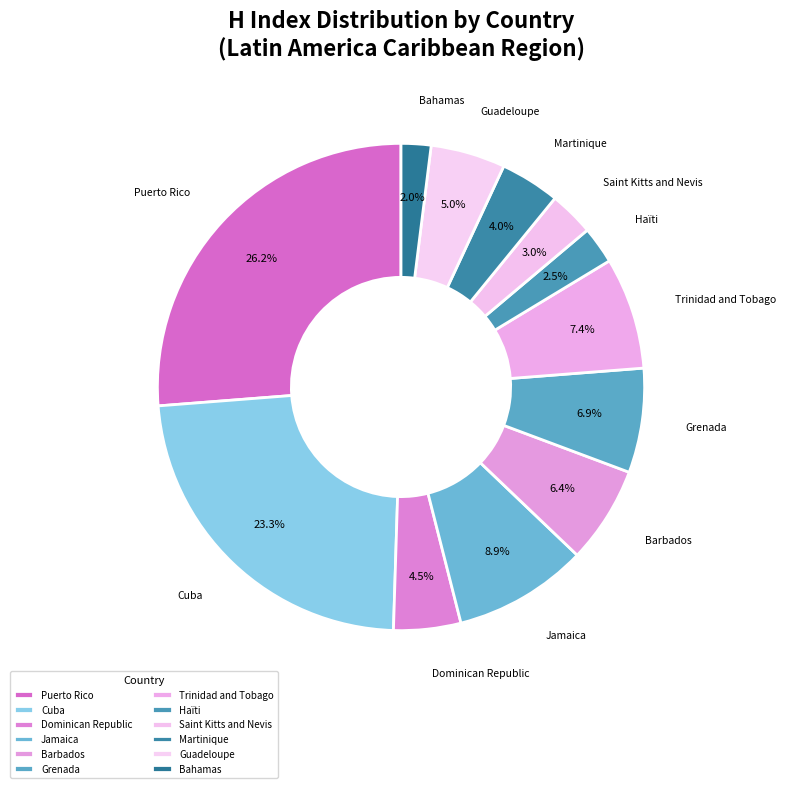

To the nearest percent, what is the average slice percentage?

8%